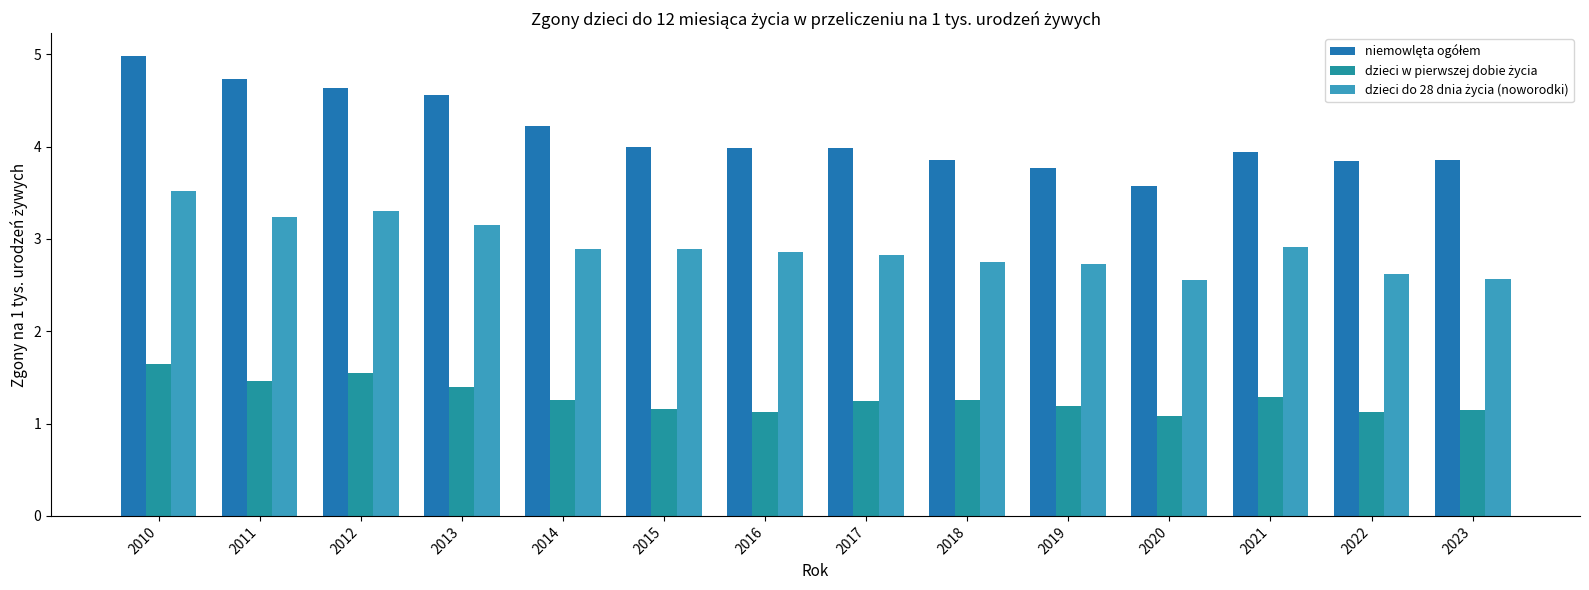

What is the average value of the dzieci w pierwszej dobie życia series?

1.3